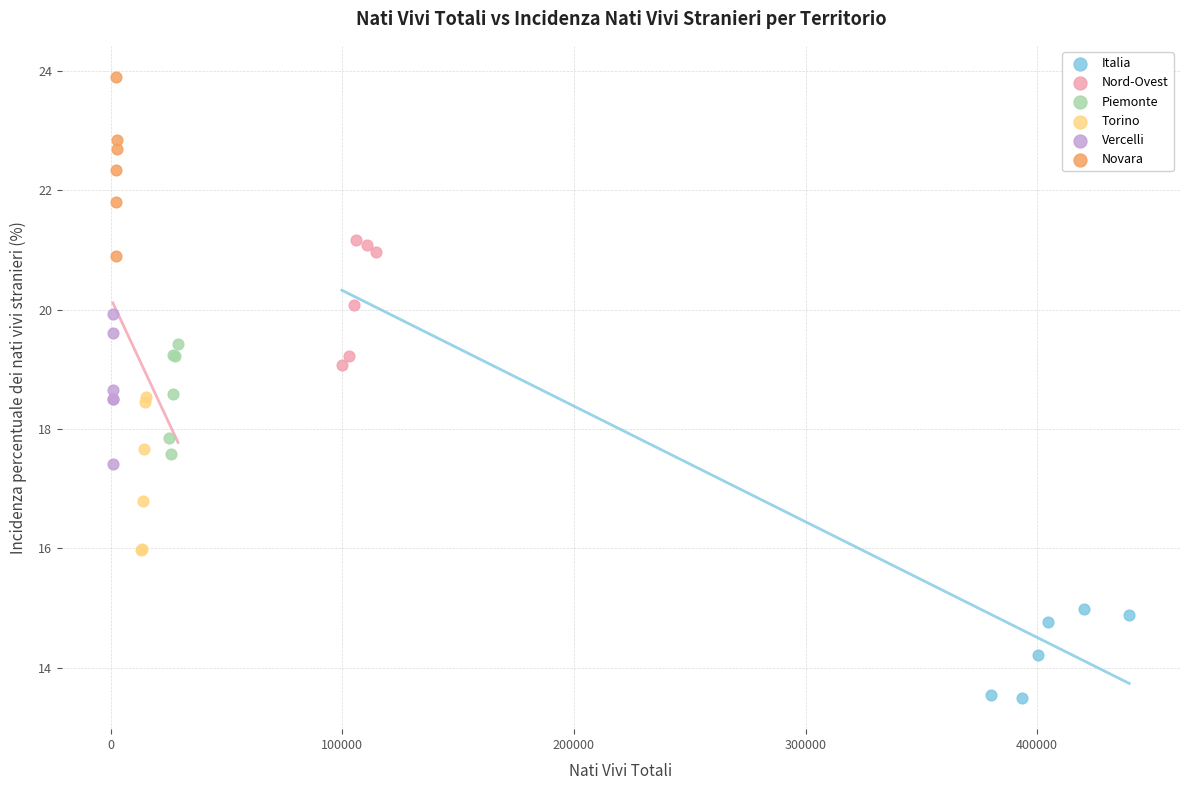

Which series contains the lowest Y value?

Italia